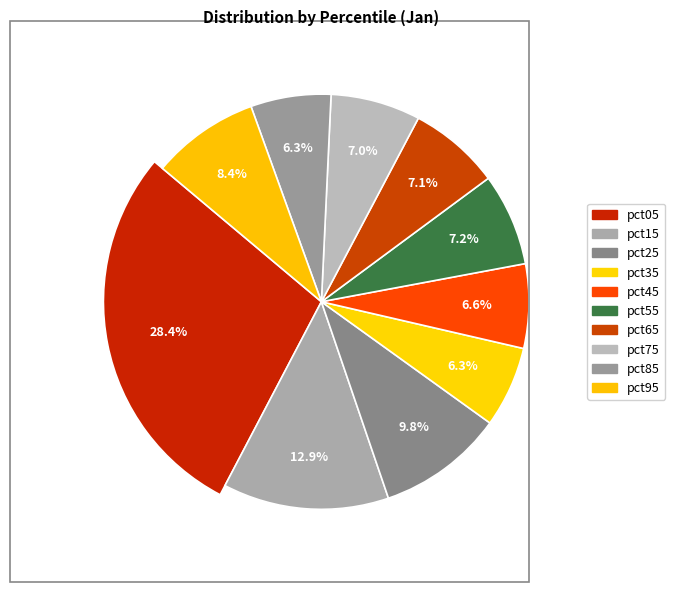

Which category has the smallest portion of the pie?

pct85